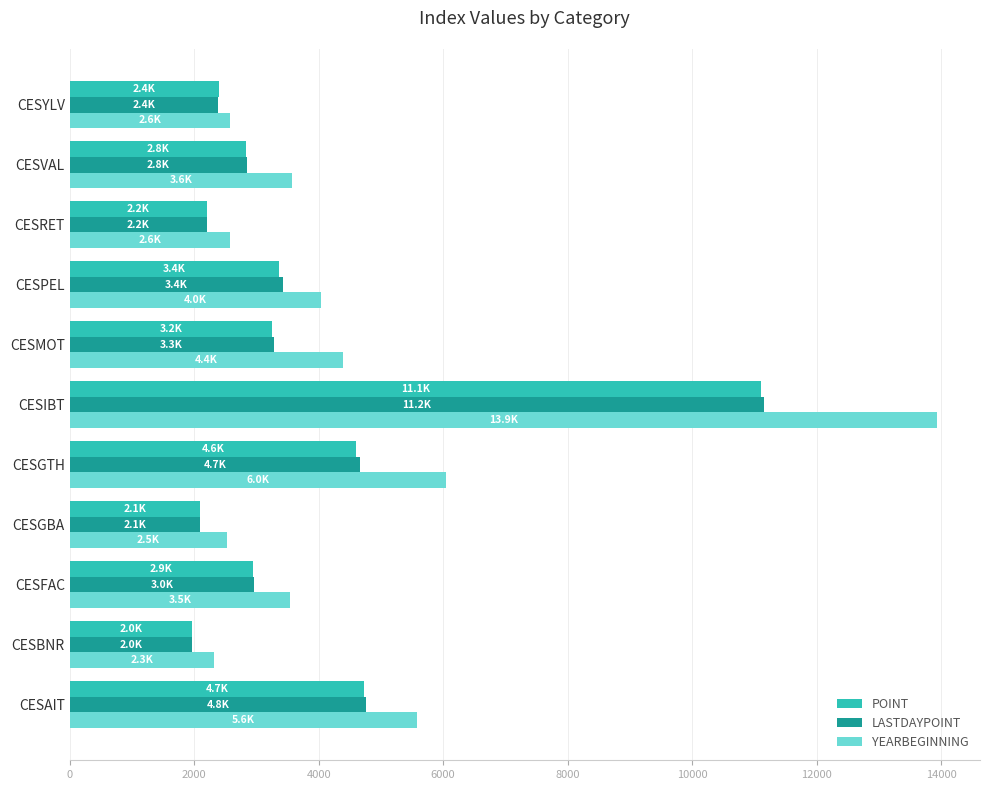

How many values in the YEARBEGINNING series exceed 3572?

6